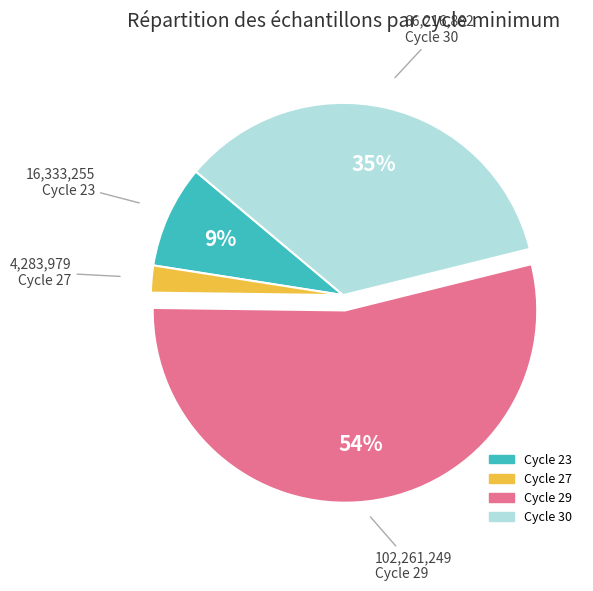

How many segments does this pie chart have?

4